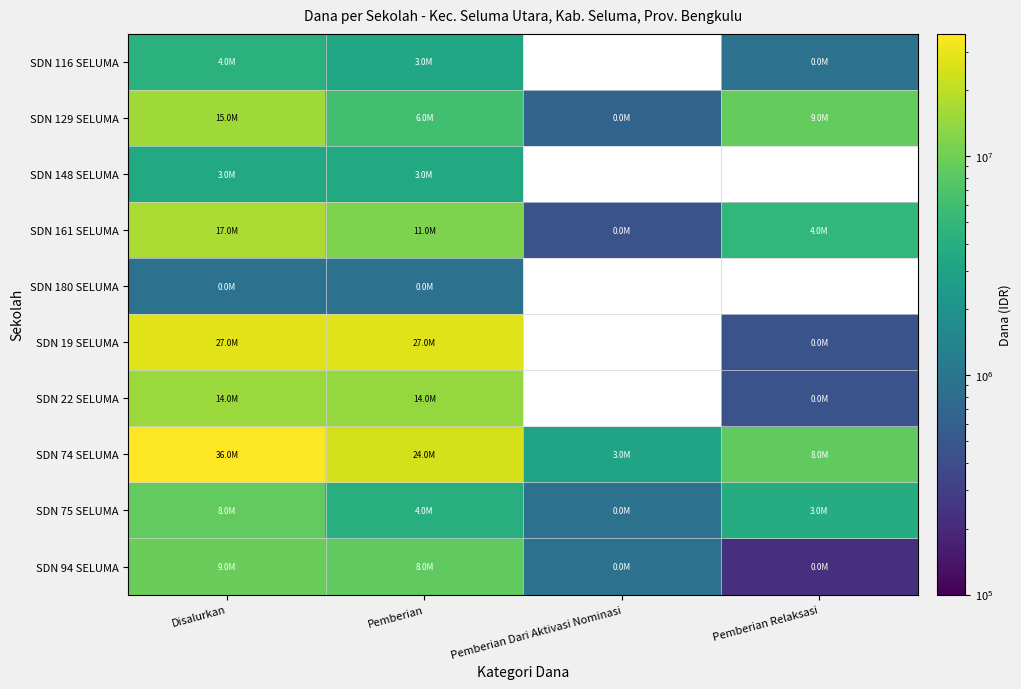

Which series has the widest spread of values?

SDN 74 SELUMA